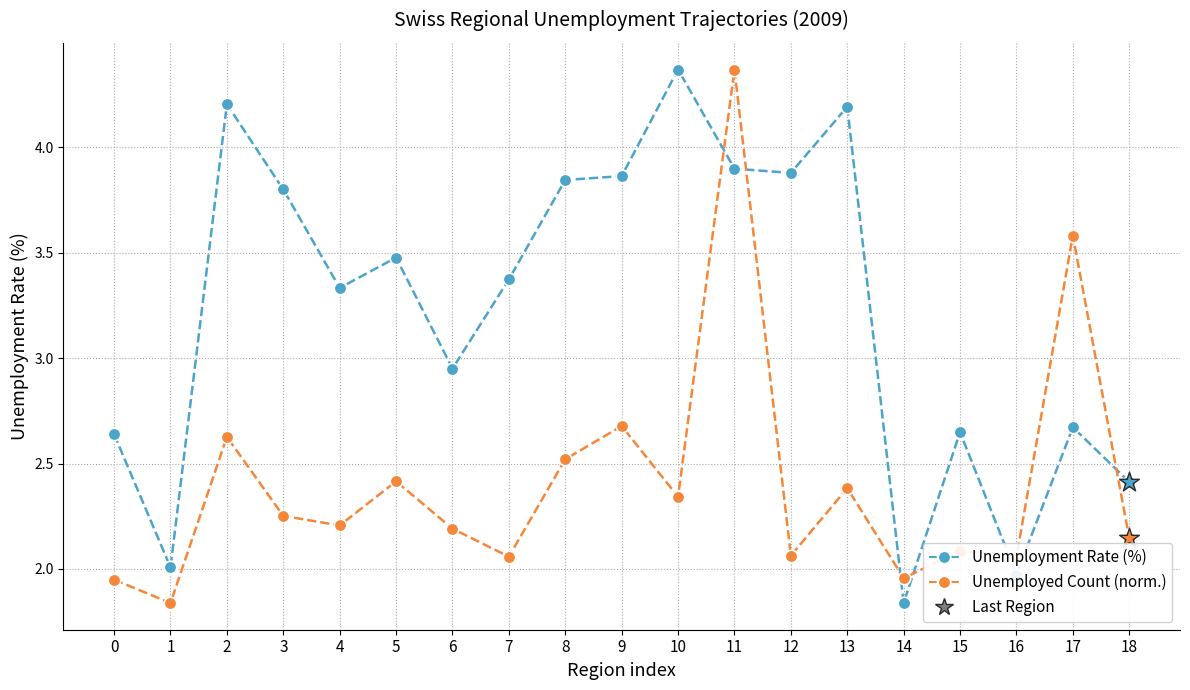

What is the total value across all series at 2?

6.8